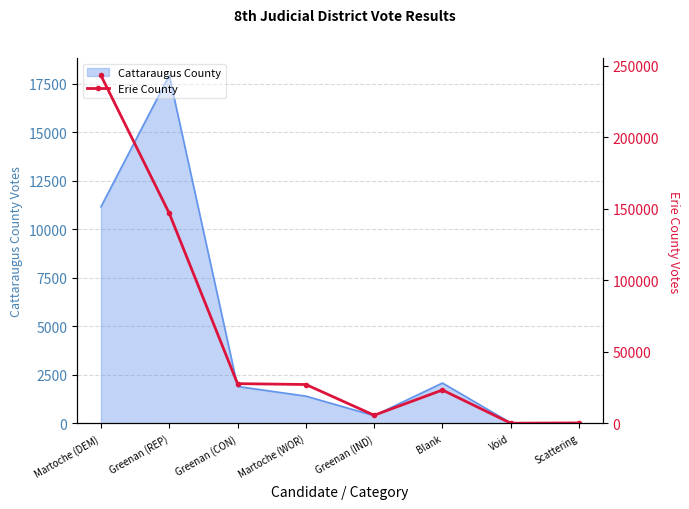

Where is Cattaraugus County nearest to the value 8970?

Martoche (DEM)